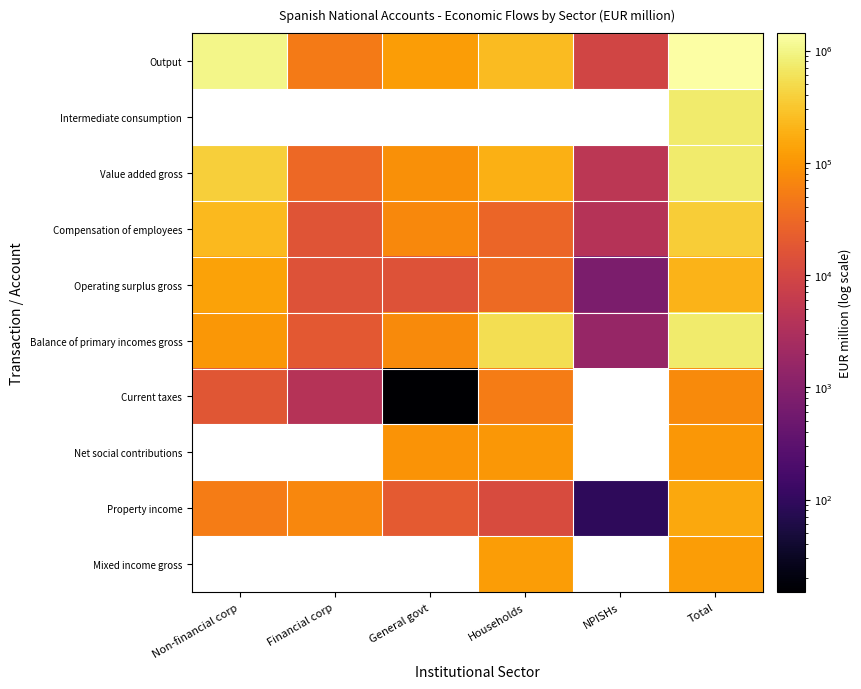

Which series has the largest range (max minus min)?

Output